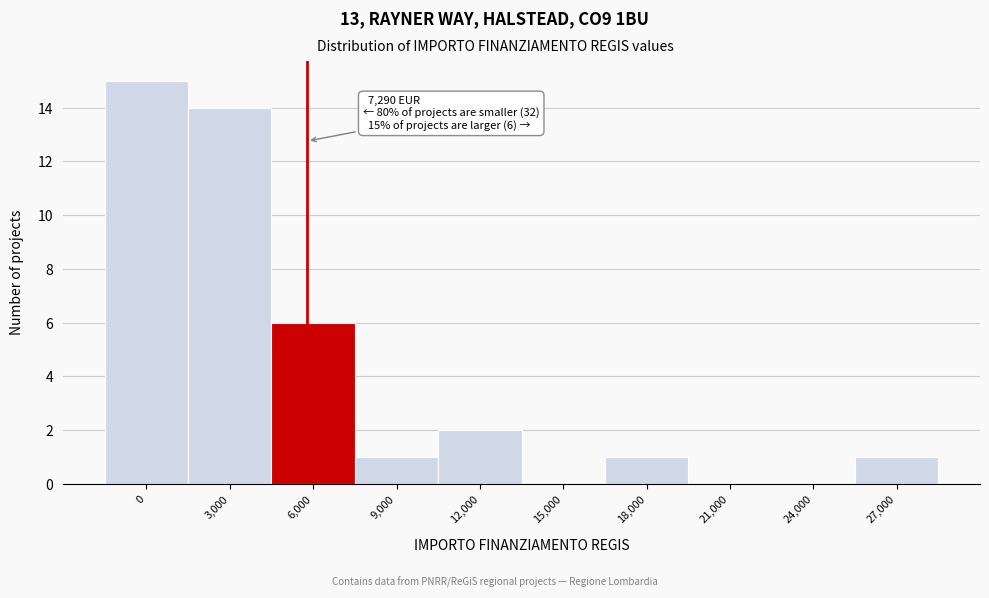

Reading right to left, extract all data points from this chart.

27,000=1	24,000=0	21,000=0	18,000=1	15,000=0	12,000=2	9,000=1	6,000=6	3,000=14	0=15